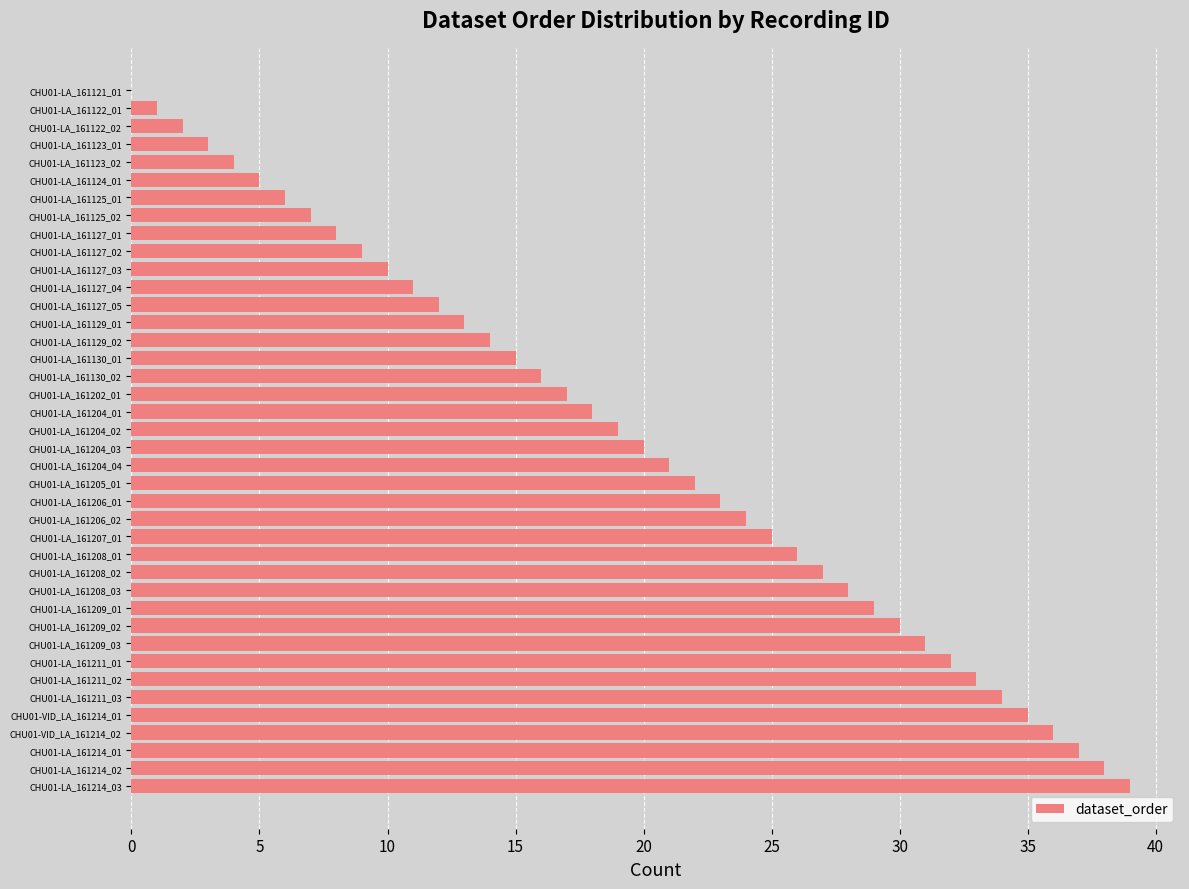

True or false: the data shows 5 at CHU01-LA_161204_01.

False